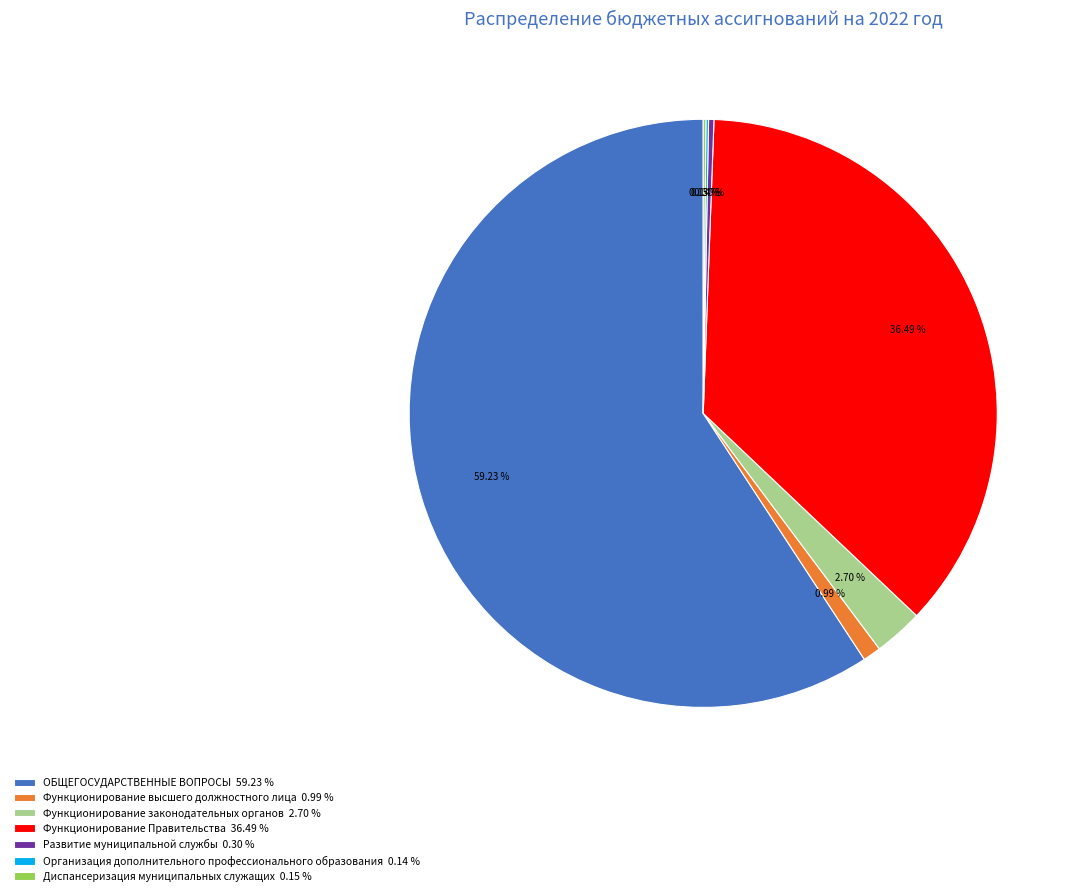

Do Функционирование Правительства and Функционирование высшего должностного лица together represent more than half of the pie?

No